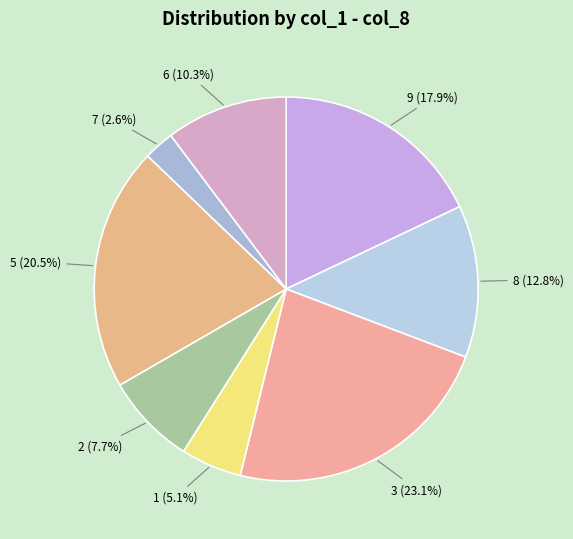

Is the sum of 1 (5.1%) and 3 (23.1%) greater than half?

No